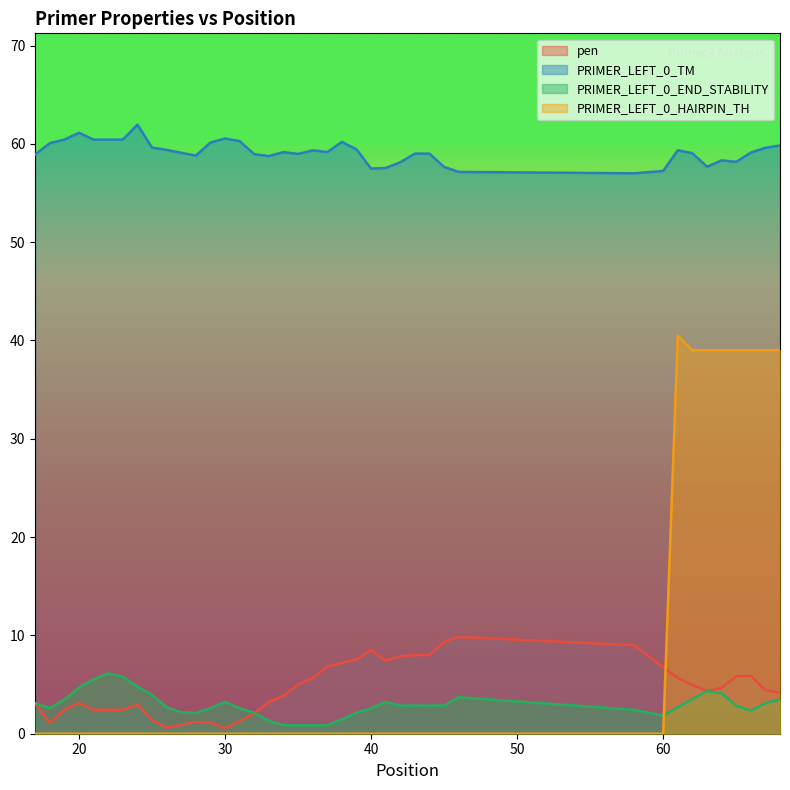

What is the highest value of the PRIMER_LEFT_0_END_STABILITY series?

6.1